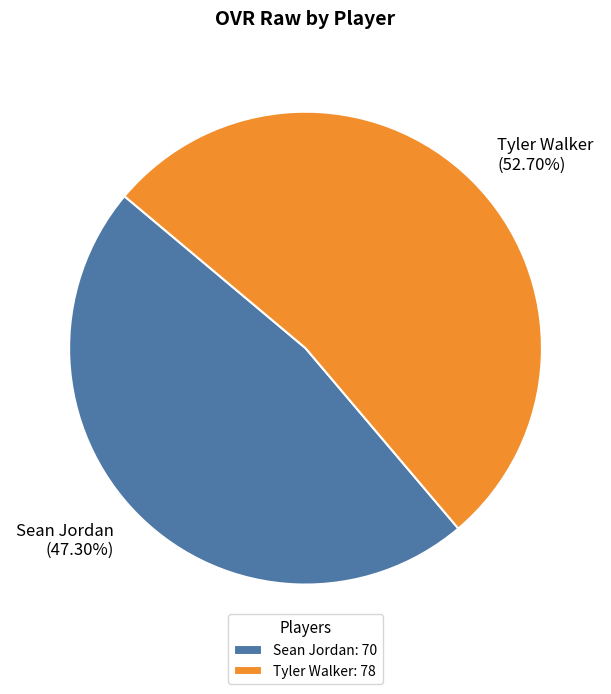

Which slice is the smallest?

Sean Jordan